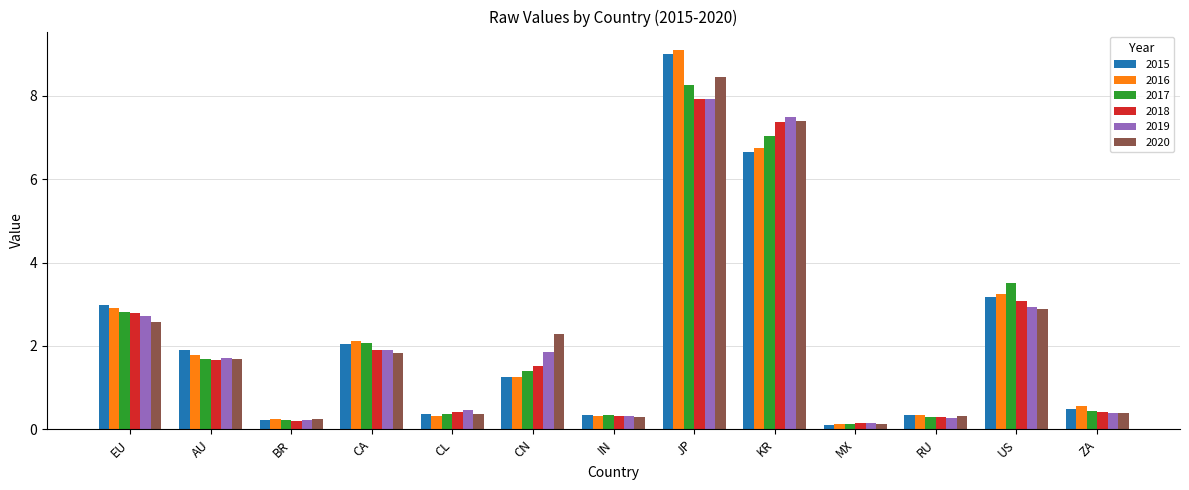

Where does the 2018 series first go above 1?

EU